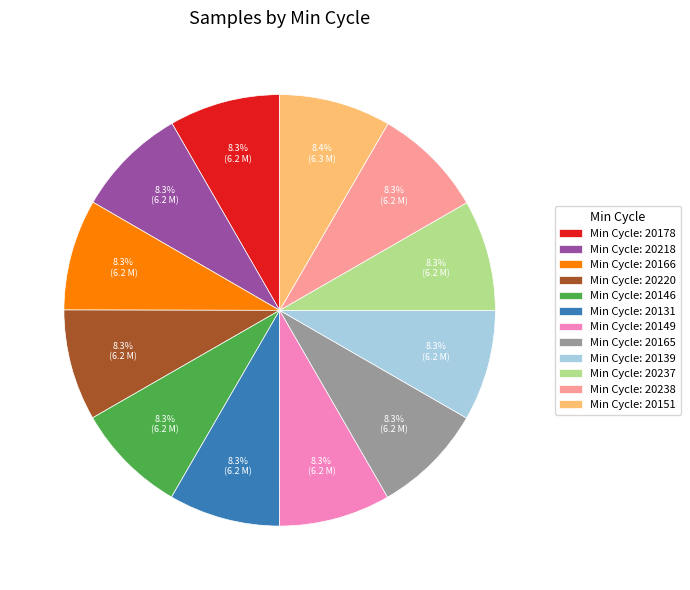

Approximately how many times larger is the value at Min Cycle: 20238 compared to Min Cycle: 20131?

1.0